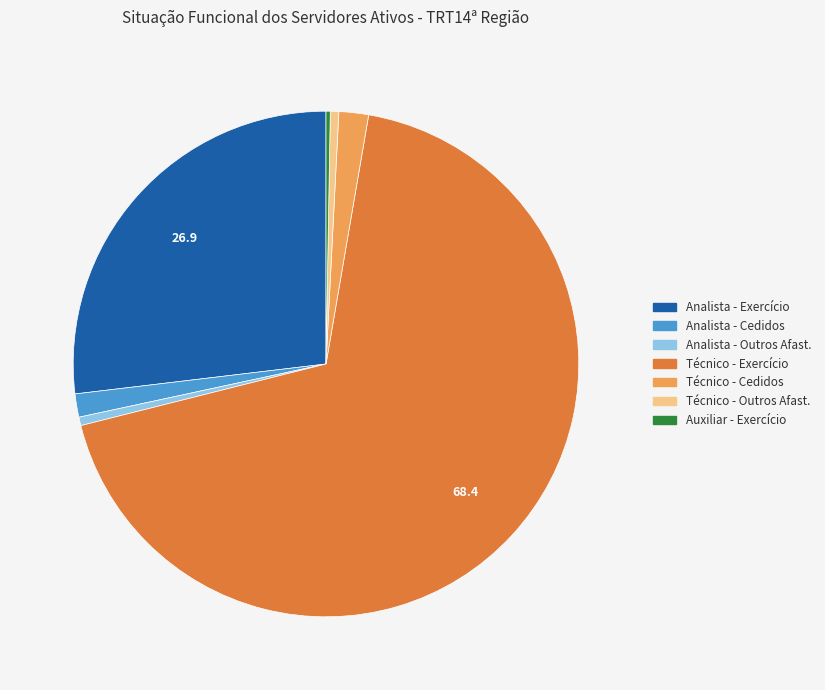

Is there any slice that represents more than half of the pie?

Yes